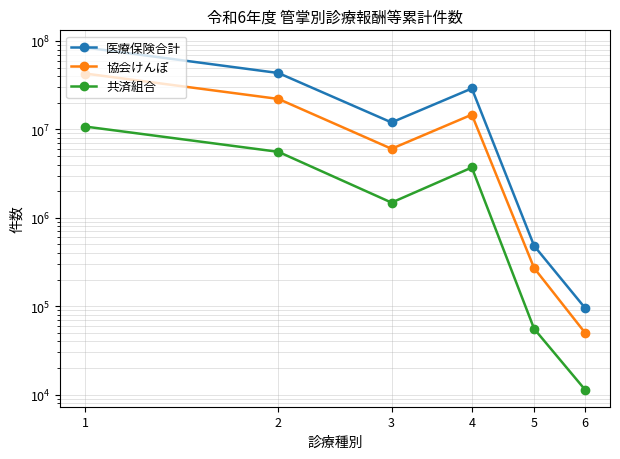

True or false: 医療保険合計 and 協会けんぽ intersect in this chart.

False